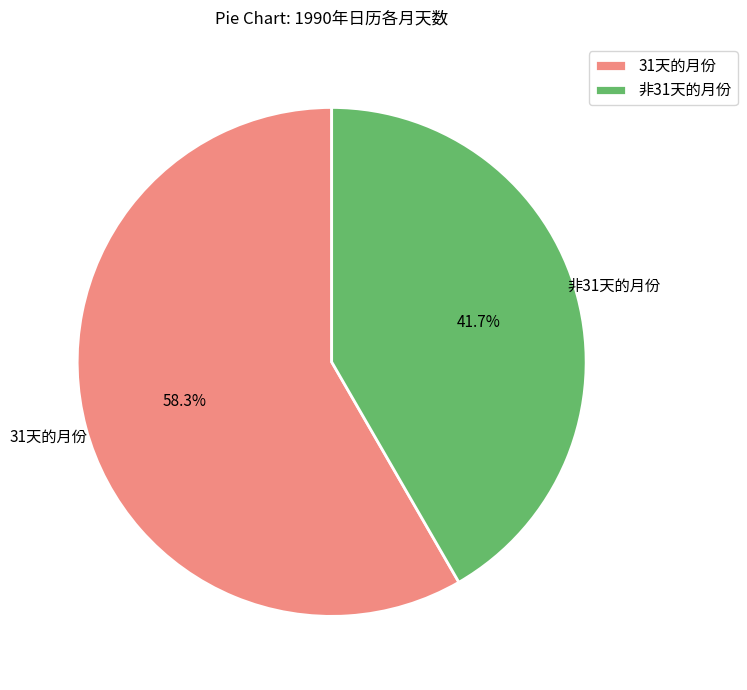

Which slice is the largest?

31天的月份